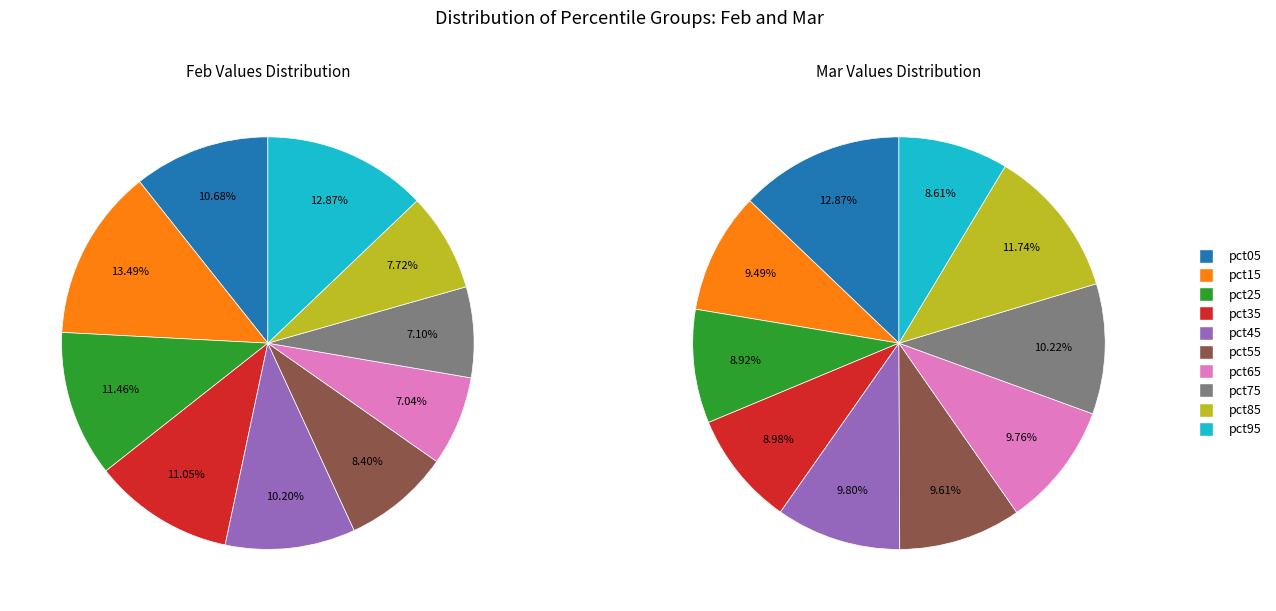

To the nearest percent, what portion does feb_values represent?

13%